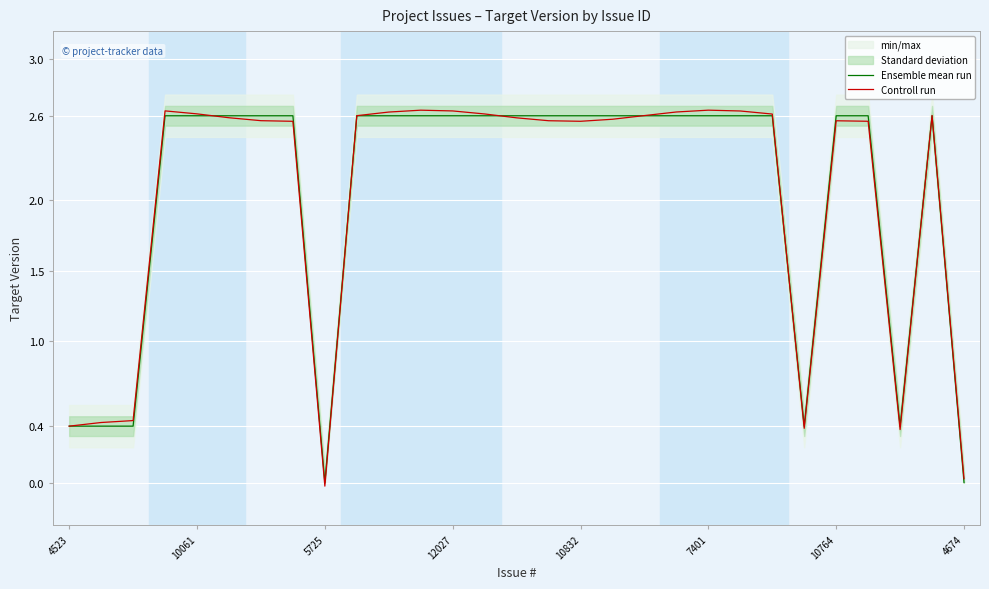

True or false: Ensemble mean run has a value of 1.7 at 5725.

False